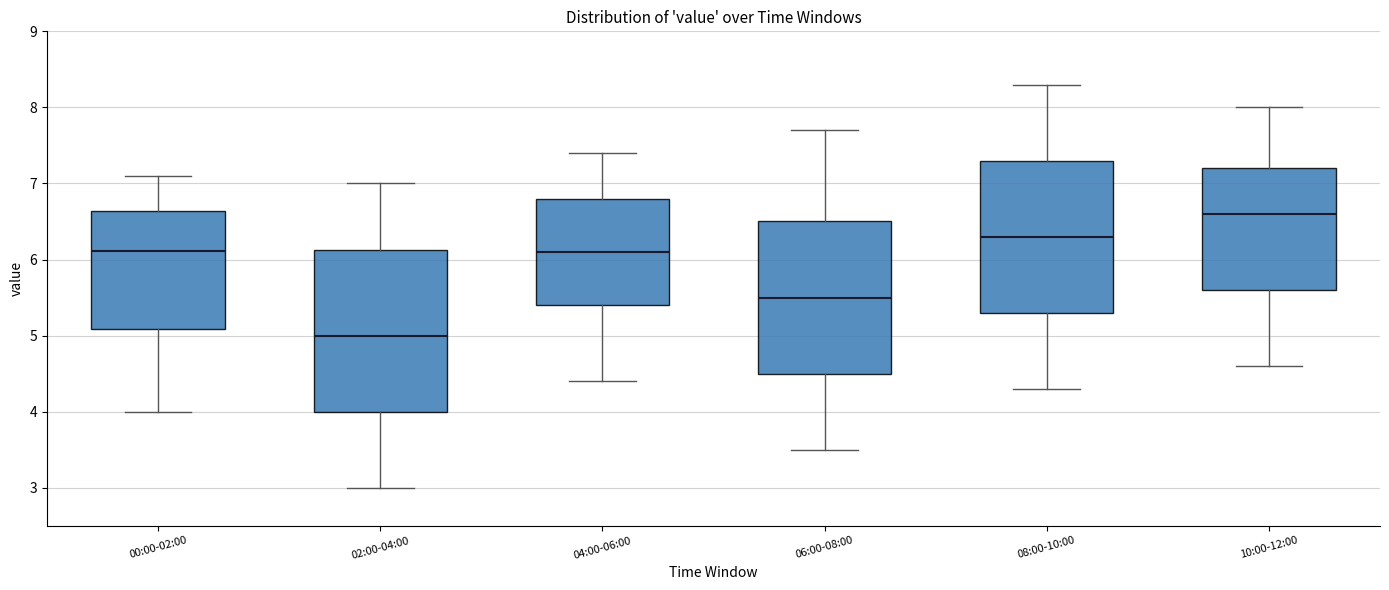

Where is the upper edge of the box for 08:00-10:00 on the y-axis? The values are not printed on the chart, so give them approximately, as read against the axis.

7.3